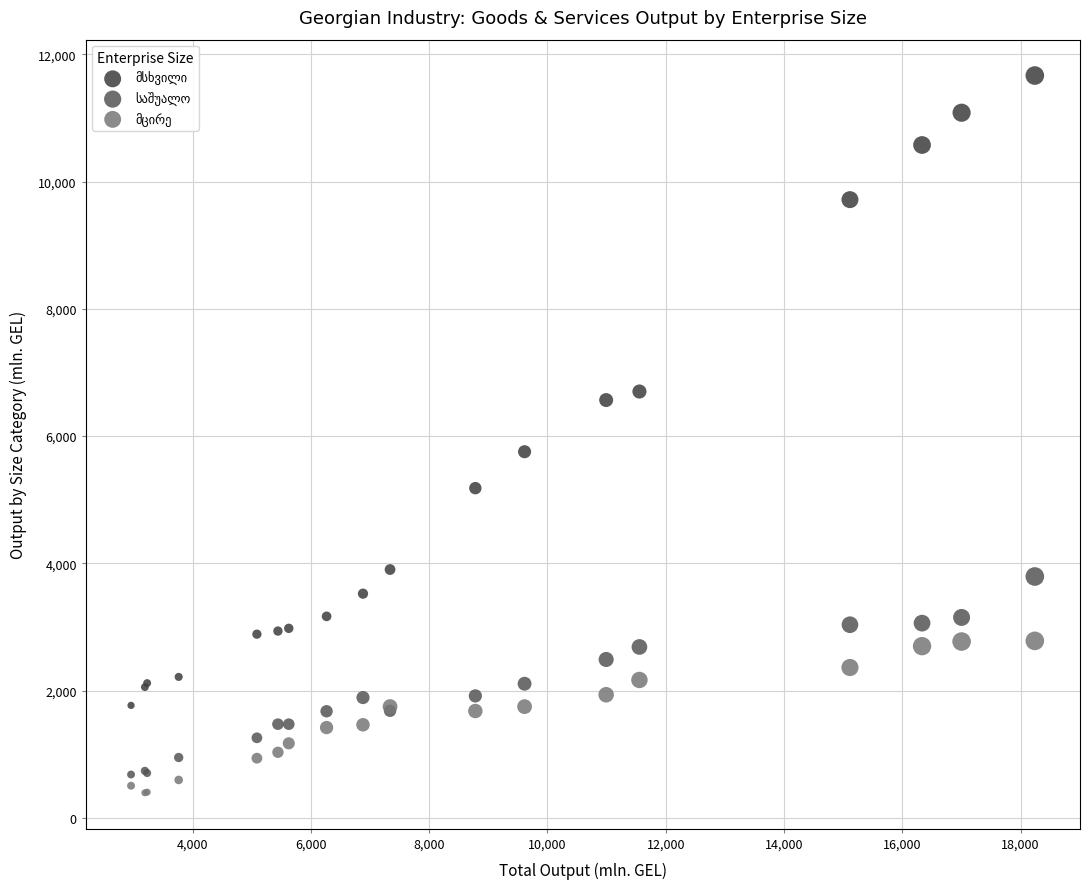

What is the X range (max minus min) for the scatter plot?

15283.6